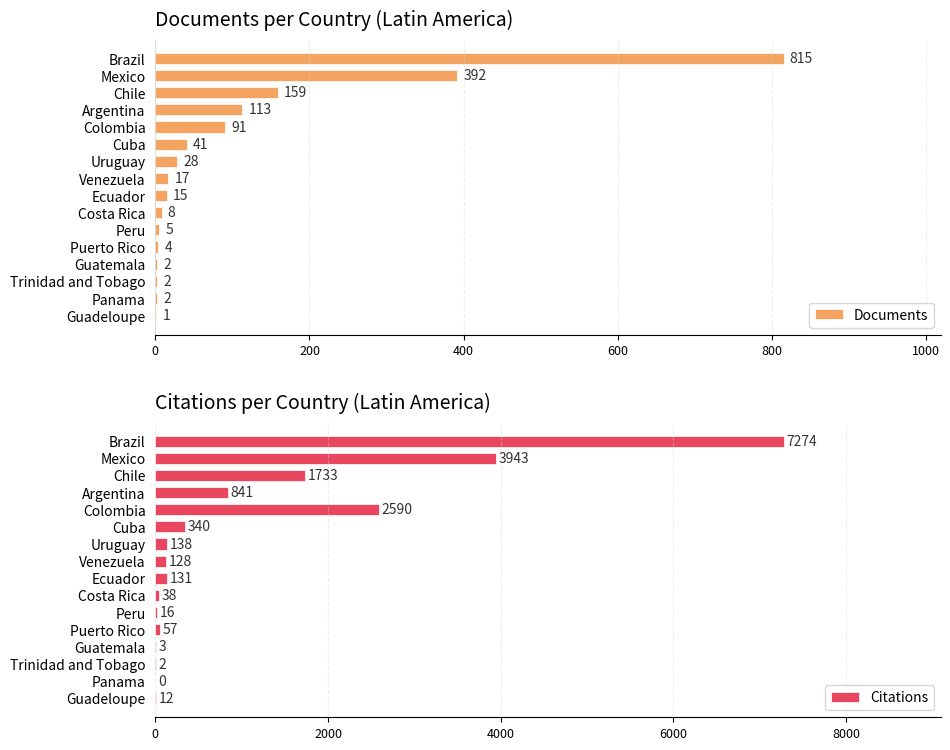

What is the difference between the second highest and second lowest values in the Documents series?

390